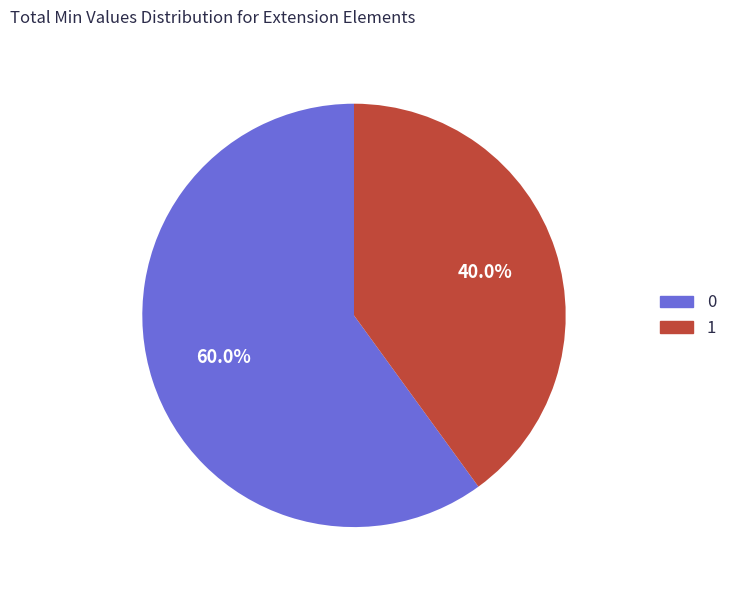

Is there a majority slice in this chart?

Yes